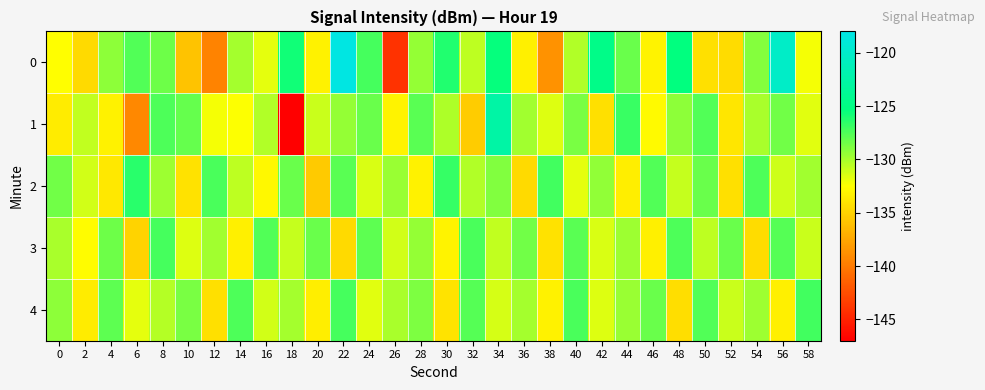

What is the total value across all series at 58?

-651.8